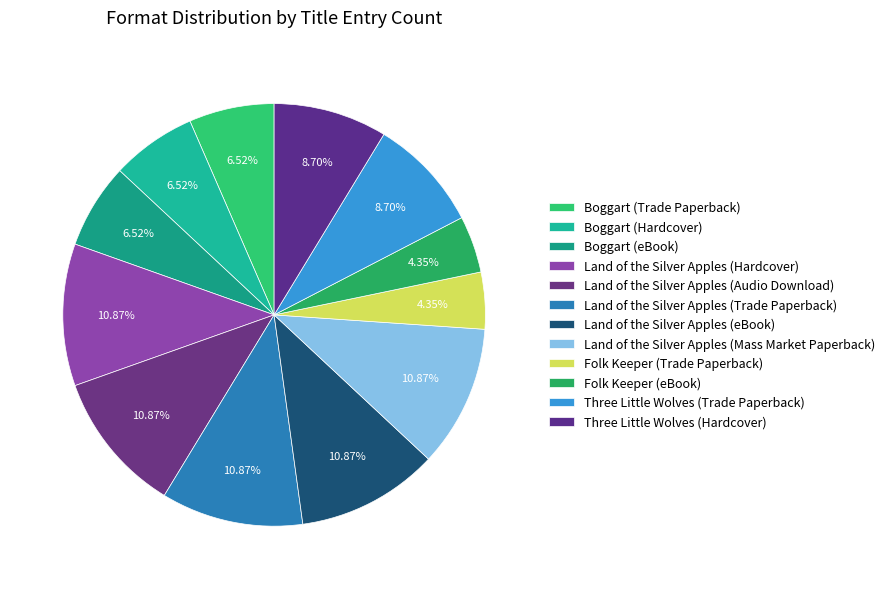

How many segments does this pie chart have?

12